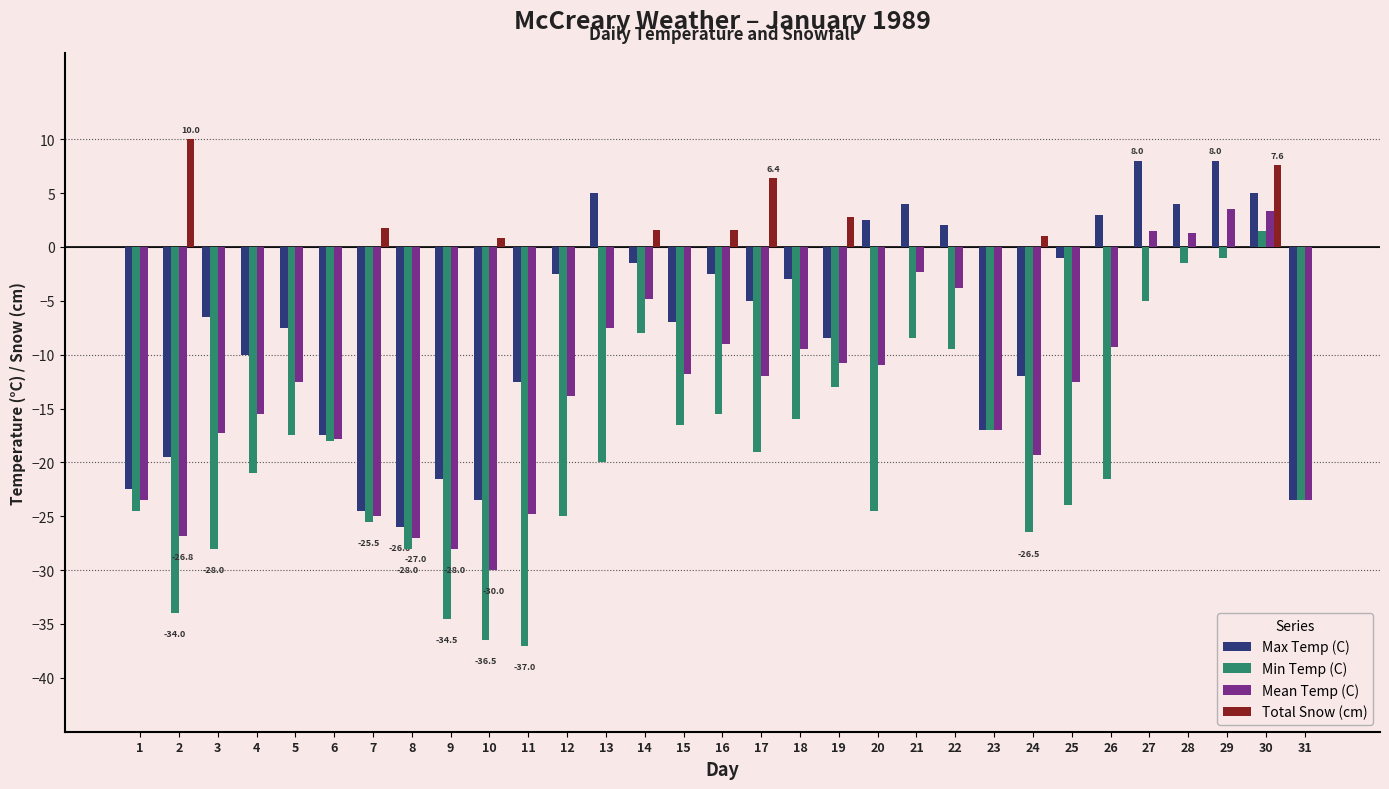

At which category is the sum across all series the highest?

30